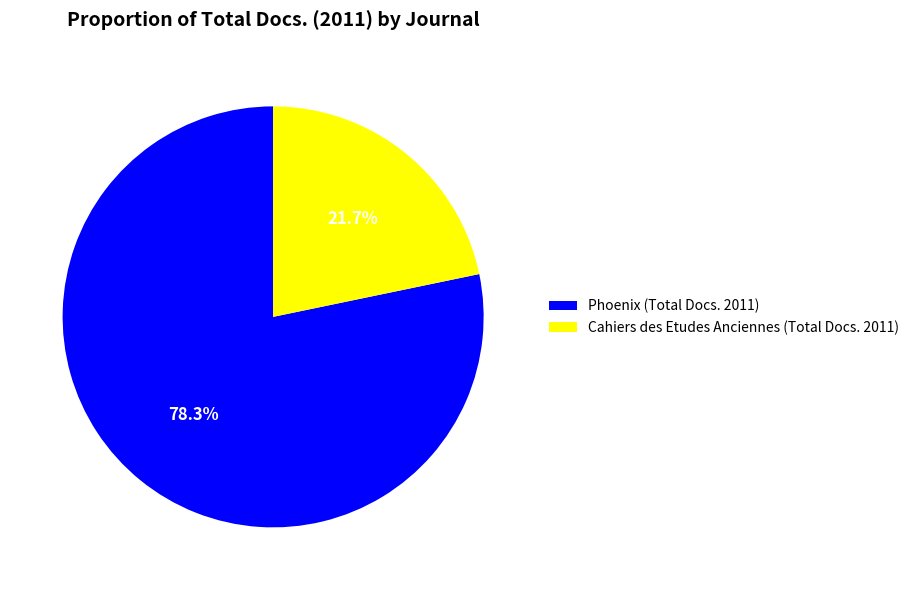

Is there a majority slice in this chart?

Yes